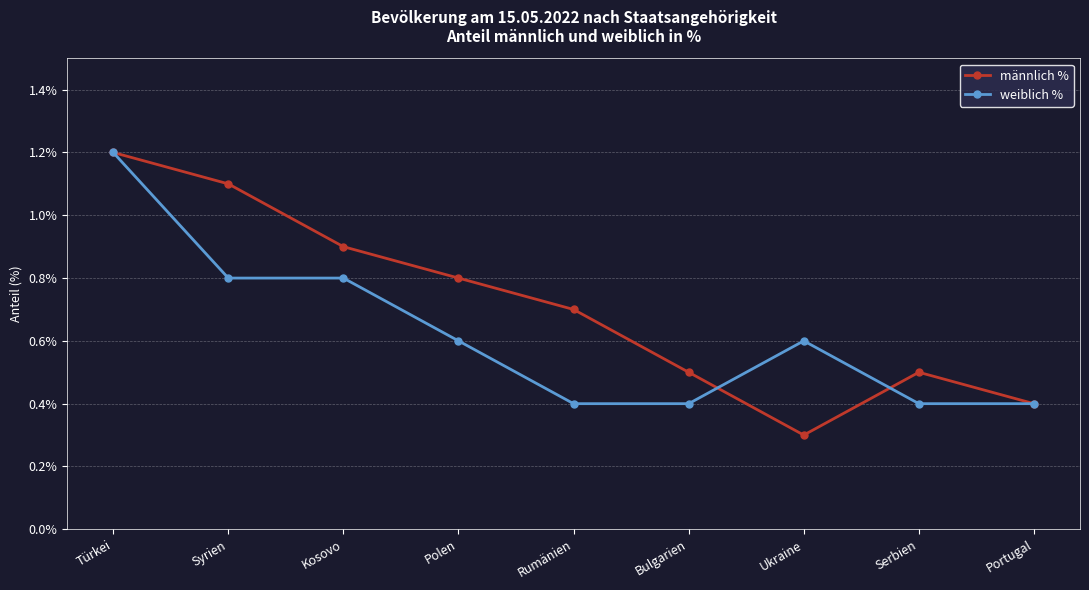

True or false: männlich % has more than 2 points higher than both neighbors.

False